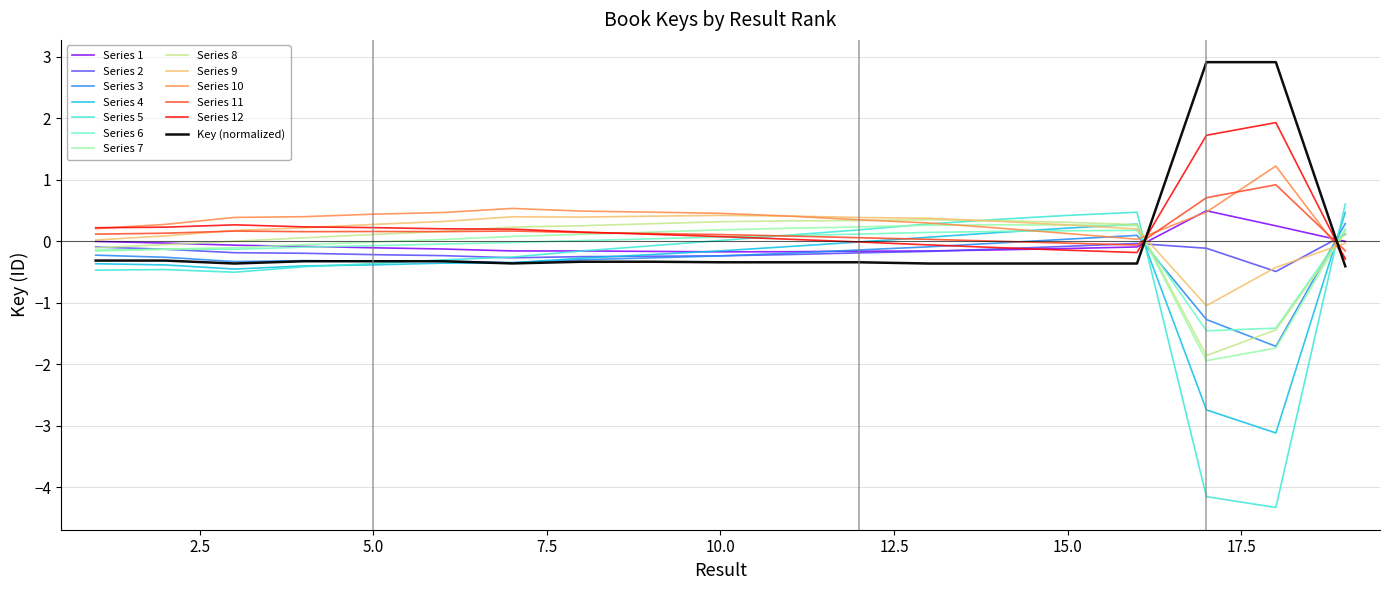

Does the chart have visible grid lines?

Yes